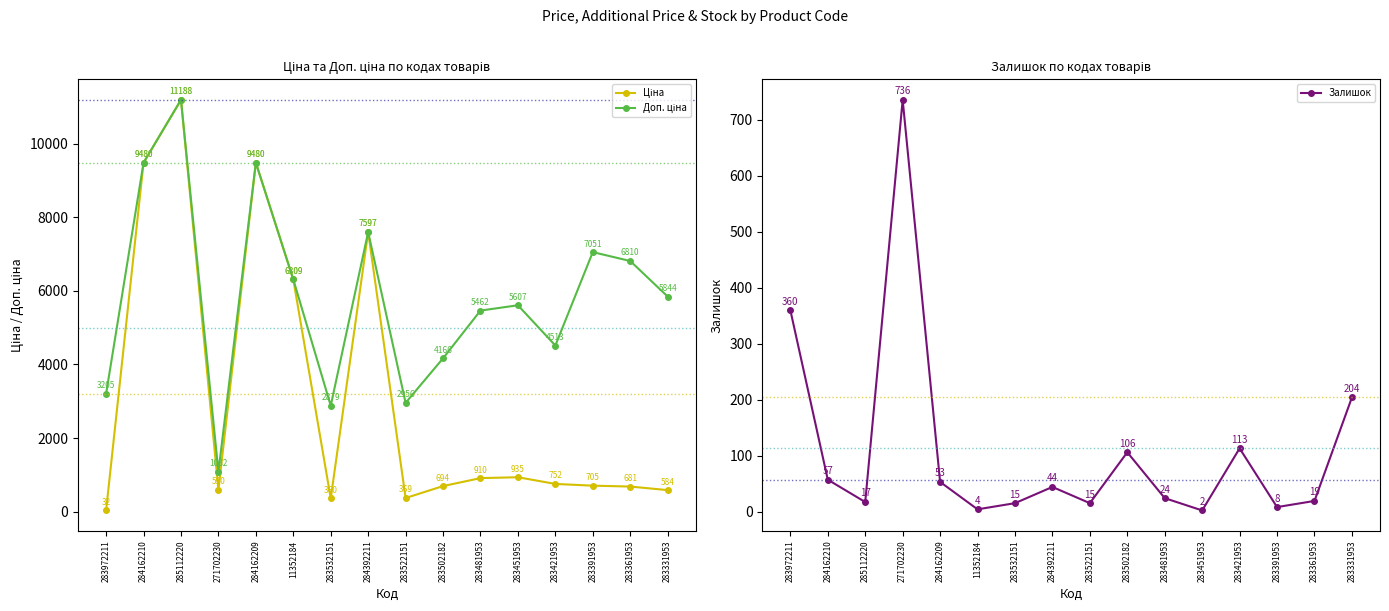

What is the value of the Доп. ціна point at the 10th from the left?

4165.6